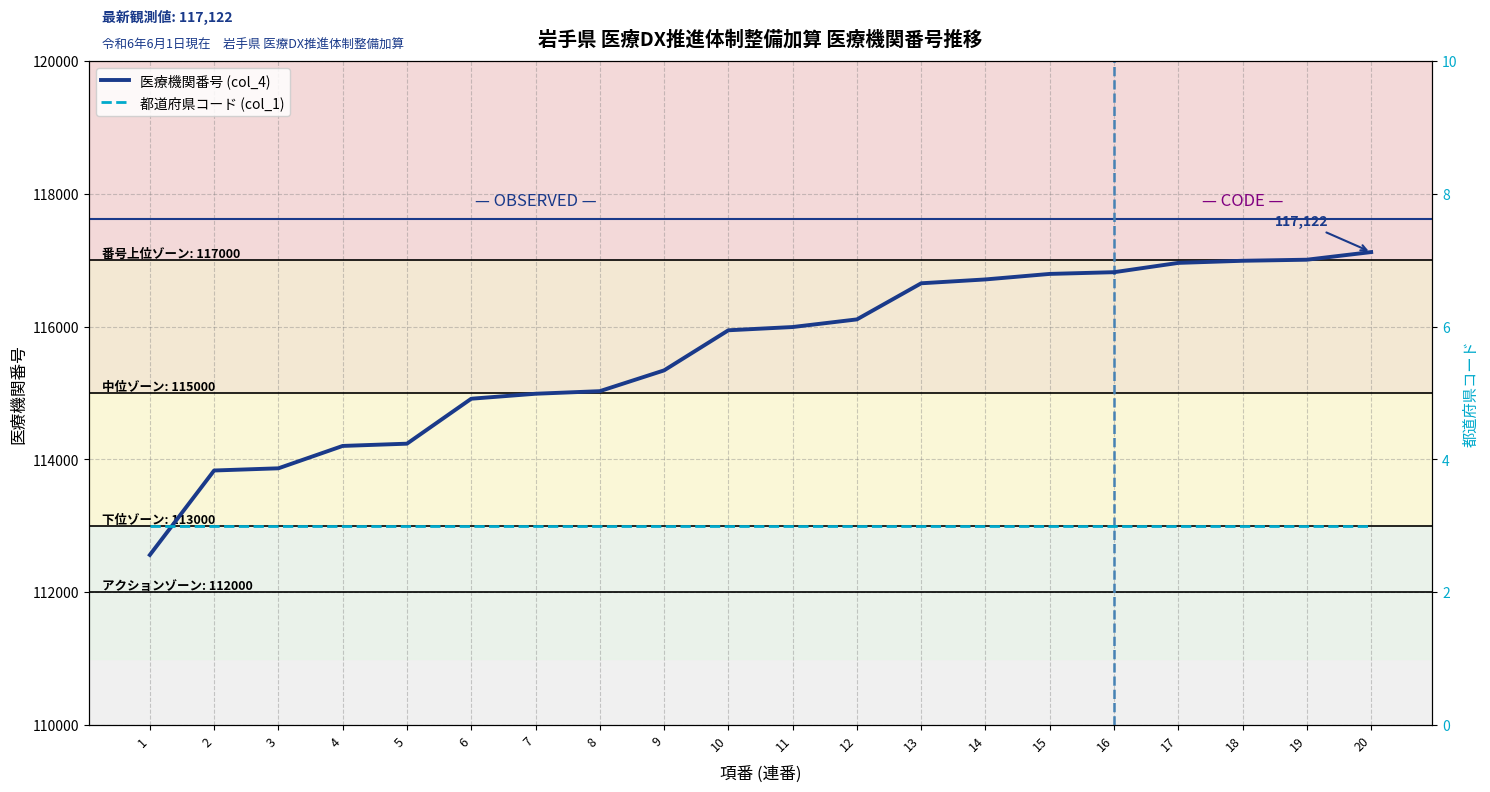

List the series in order of their peak value, highest first.

医療機関番号 (col_4), 都道府県コード (col_1)